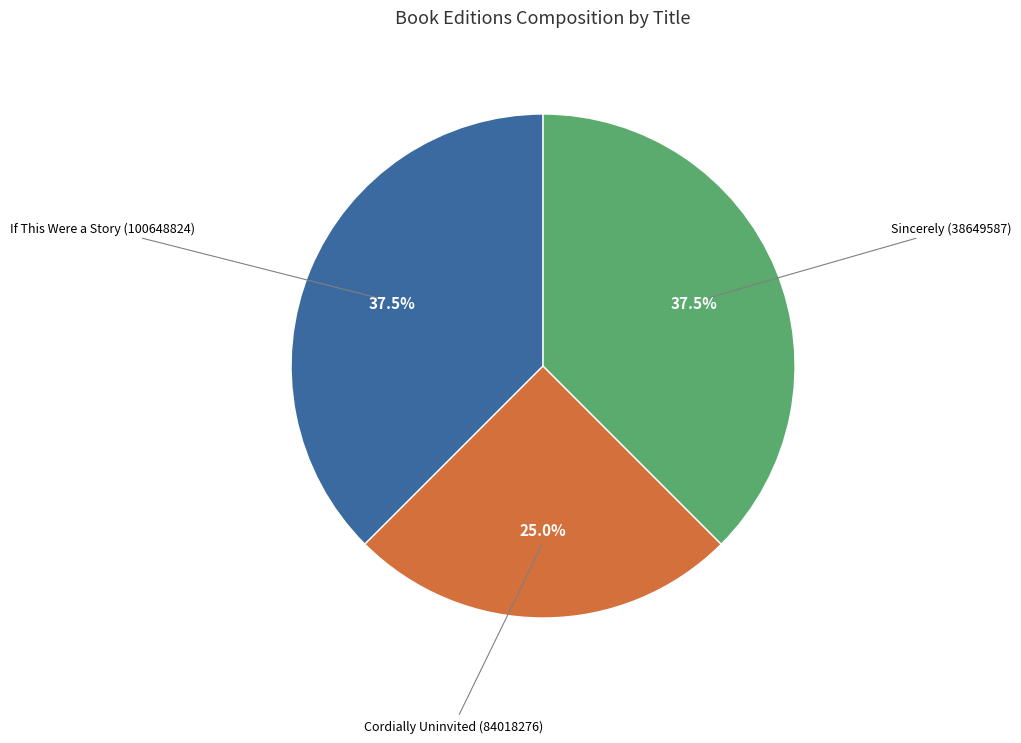

What is the smallest slice in the pie chart?

Cordially Uninvited (84018276)